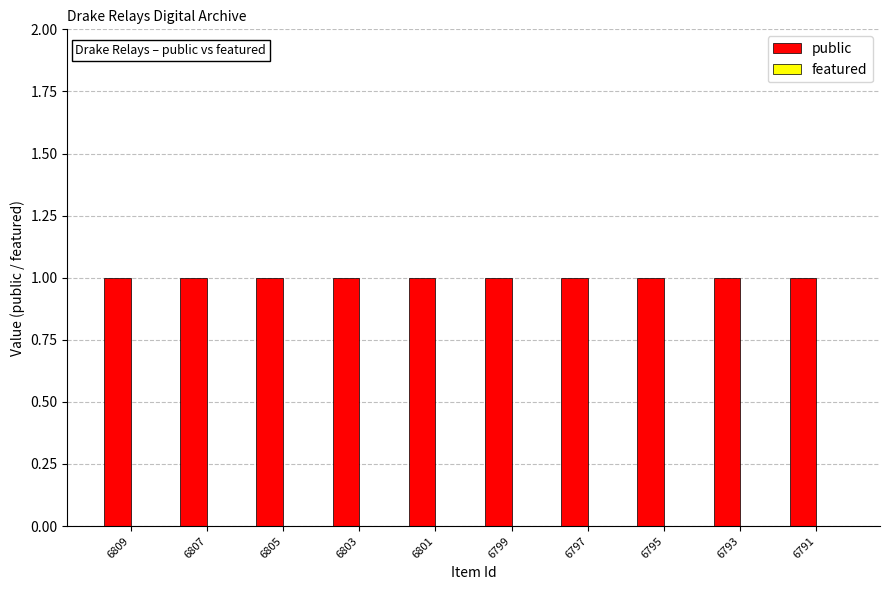

Rank the series at 6793 from highest to lowest value.

public, featured